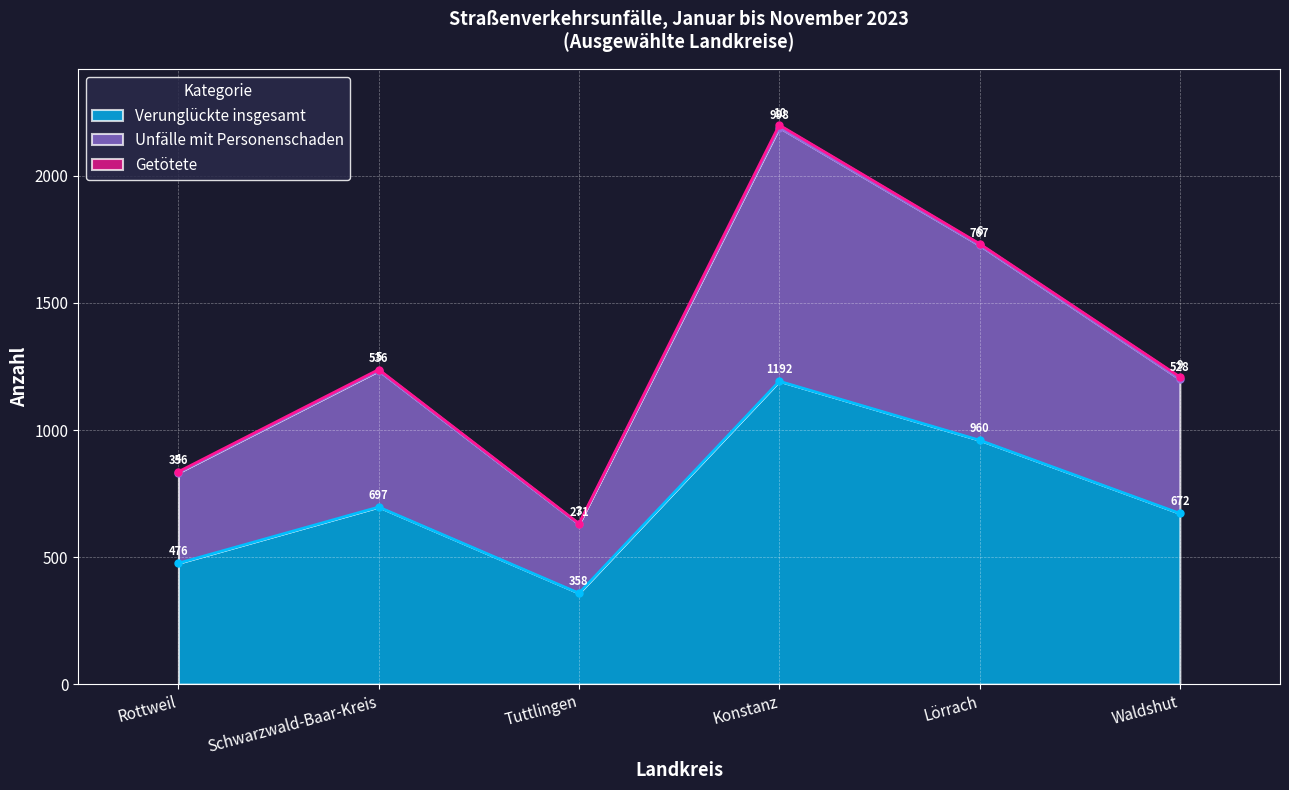

True or false: Unfälle mit Personenschaden and Verunglückte insgesamt intersect in this chart.

False